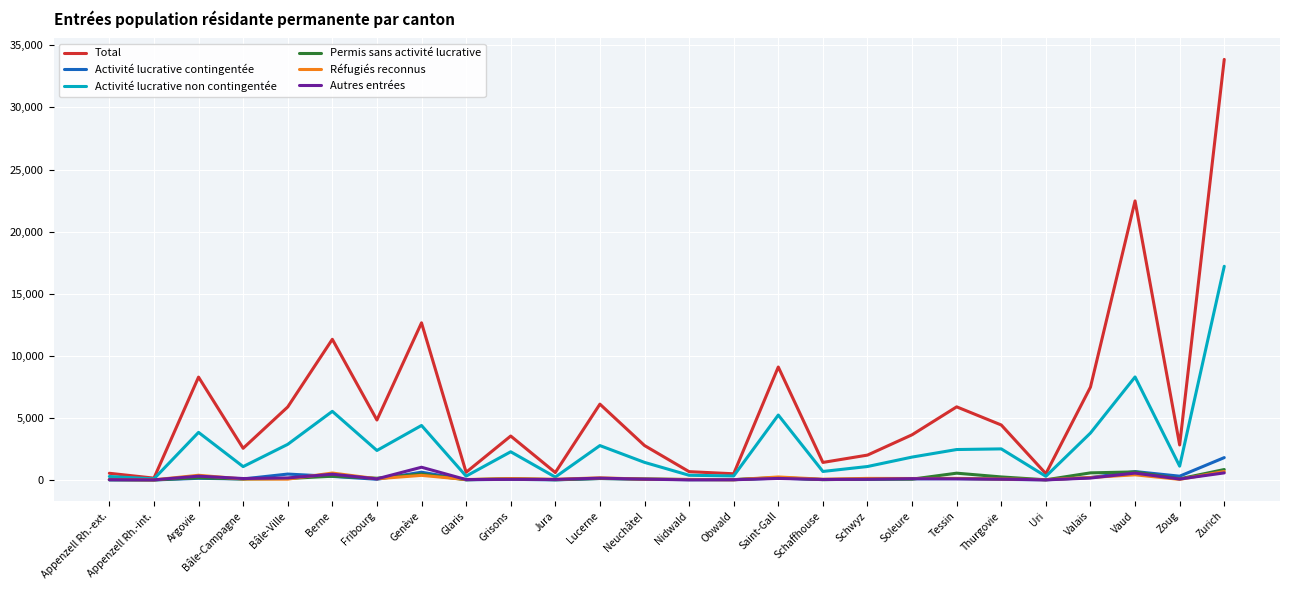

What is the difference between the second highest and second lowest values in the Activité lucrative contingentée series?

670